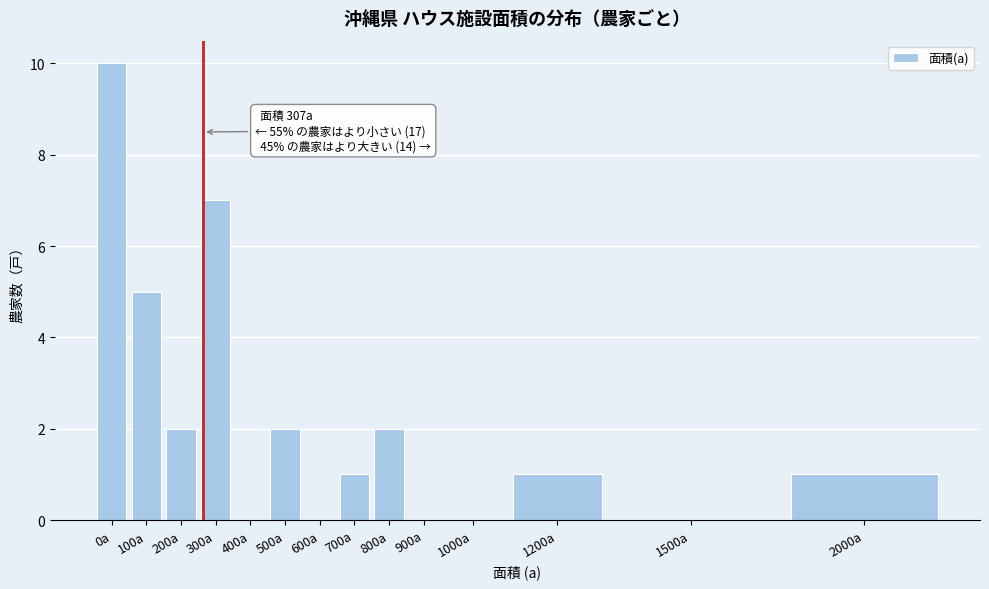

Reading right to left, list all the values displayed in this chart.

2000a=1	1500a=0	1200a=1	1000a=0	900a=0	800a=2	700a=1	600a=0	500a=2	400a=0	300a=7	200a=2	100a=5	0a=10